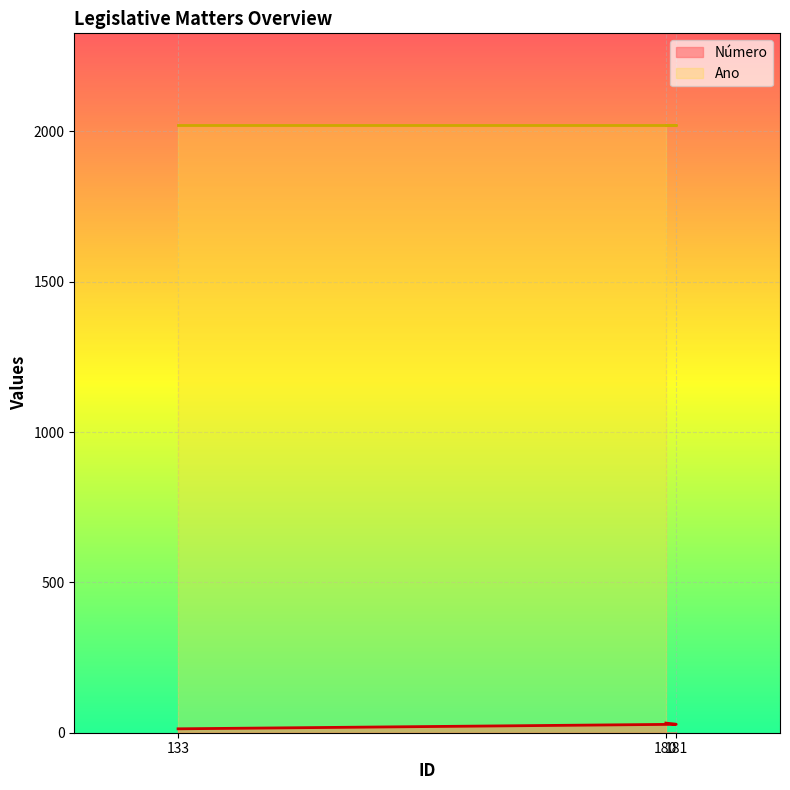

Count the values in the range 13 to 32.

3